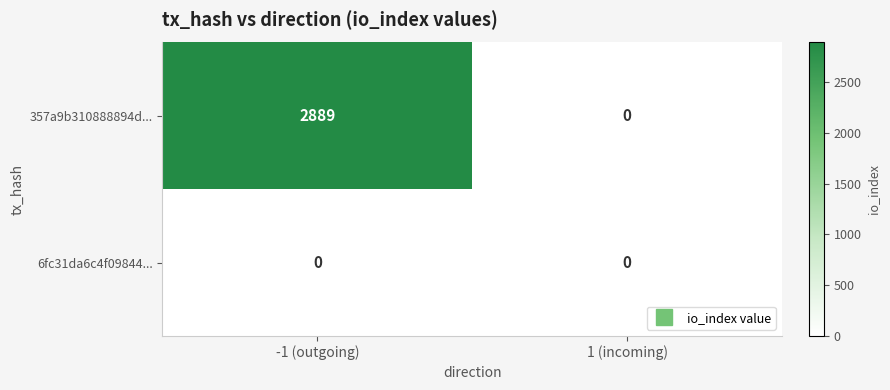

Is the value of 6fc31da6c4f09844... at 1 (incoming) greater than the value of 357a9b310888894d... at -1 (outgoing)?

No